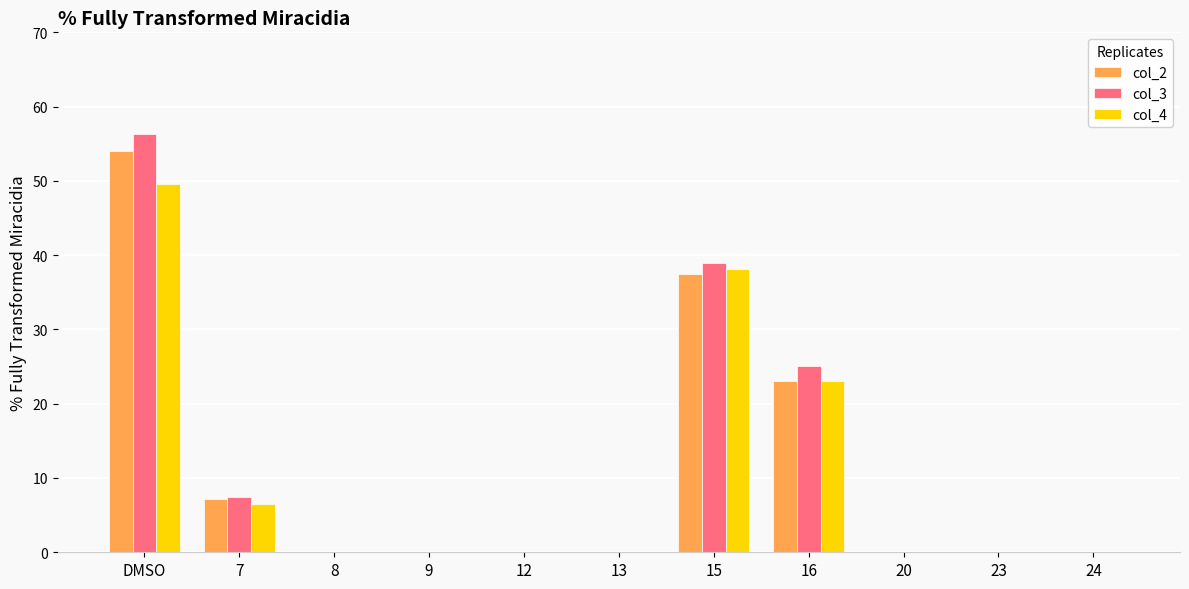

At which label is col_4 closest to 24?

16